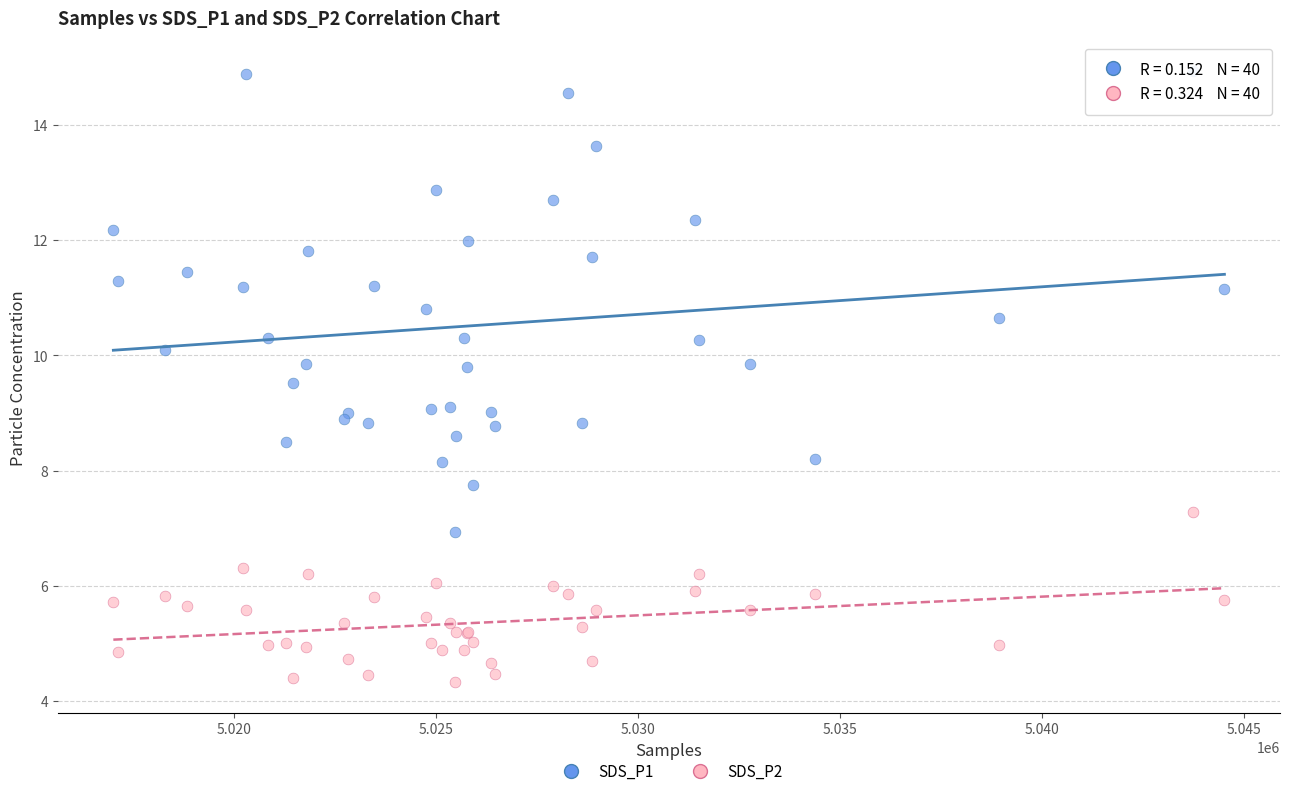

What is the X range (max minus min) for the scatter plot?

27486.0